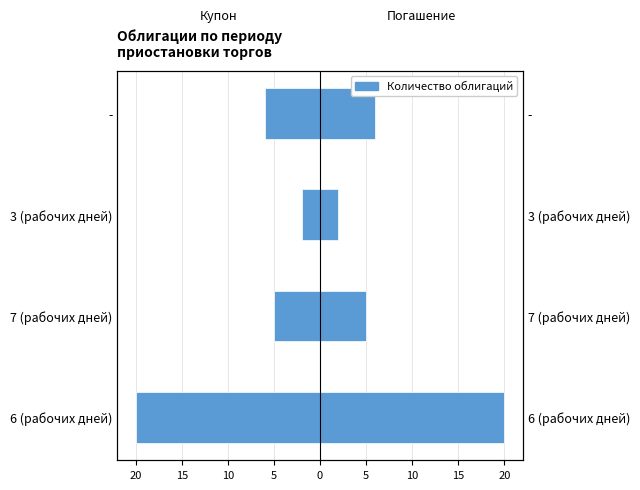

Reading right to left, extract all data points from this chart.

Период приостановки (купон): -6	-2	-5	-20
Срок прекращения (погашение): 6	2	5	20